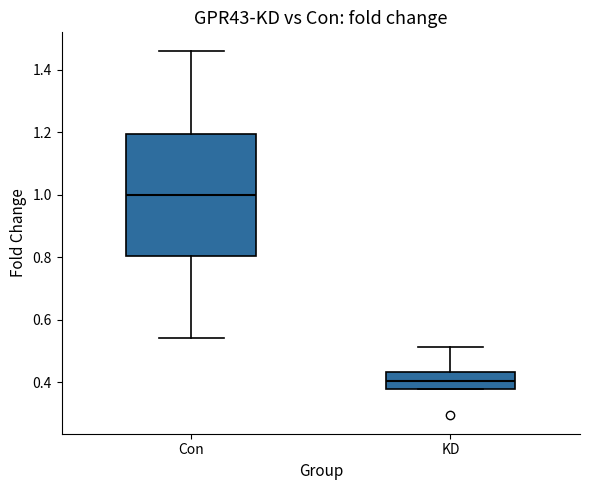

Reading left to right, read every box against the y-axis: the position of its median line, the range the box covers, and the ends of its whiskers. The values are not printed on the chart, so give them approximately, as read against the axis.

Con: median 1.00, box 0.80 to 1.20, whiskers 0.54 to 1.46
KD: median 0.40, box 0.38 to 0.44, whiskers 0.38 to 0.52